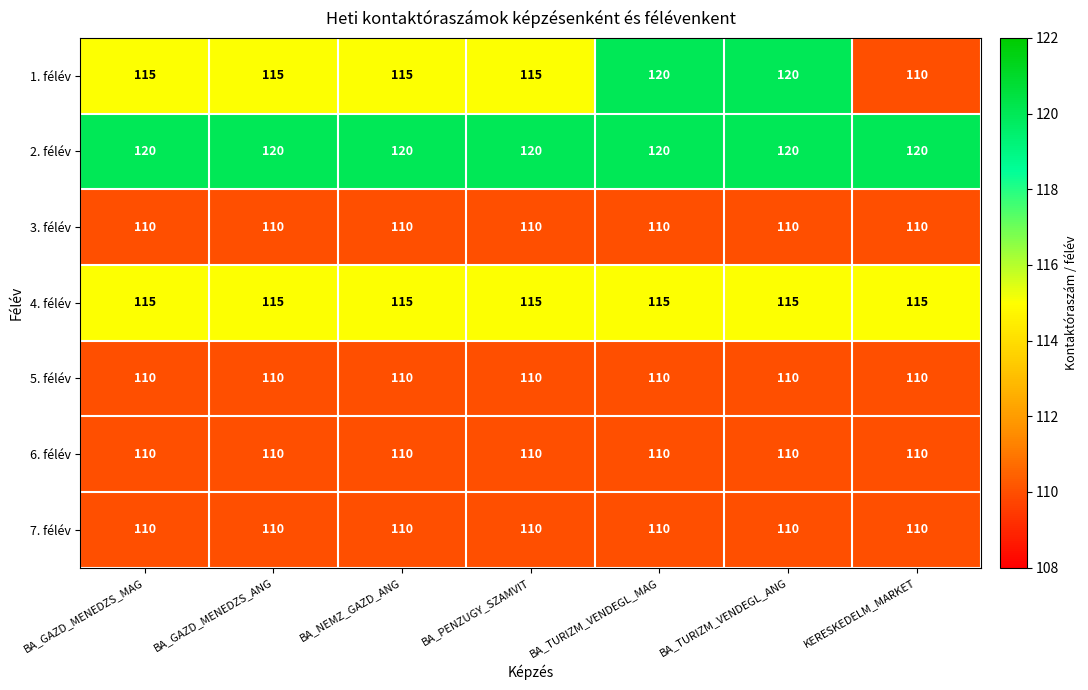

What is the average value of the 6. félév series?

110